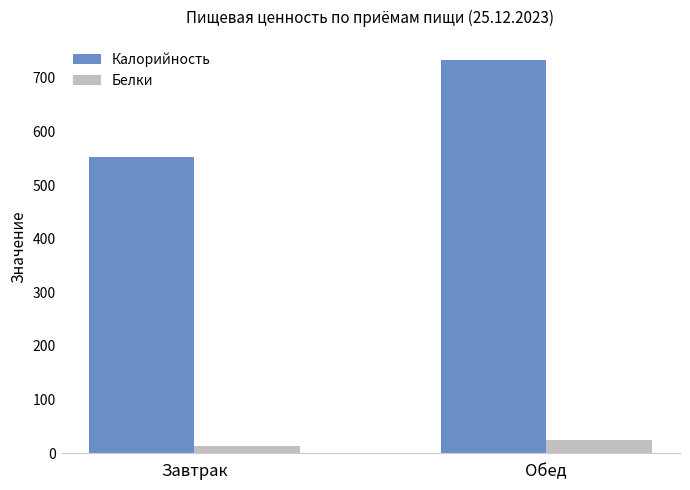

At how many categories does at least one series exceed 121?

2